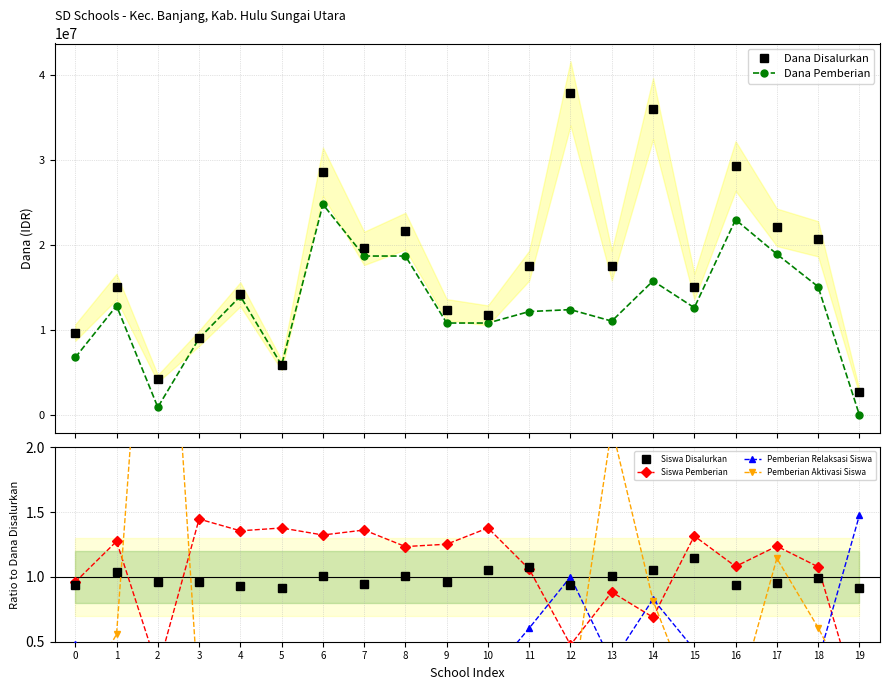

Reading left to right, extract all data points from this chart.

Dana Disalurkan: 0=9675000.0	1=15075000.0	2=4275000.0	3=9000000.0	4=14175000.0	5=5850000.0	6=28575000.0	7=19575000.0	8=21600000.0	9=12375000.0	10=11700000.0	11=17550000.0	12=37800000.0	13=17550000.0	14=36000000.0	15=15075000.0	16=29250000.0	17=22050000.0	18=20700000.0	19=2700000.0
Dana Pemberian: 0=6750000.0	1=12825000.0	2=900000.0	3=9000000.0	4=13950000.0	5=5850000.0	6=24750000.0	7=18675000.0	8=18675000.0	9=10800000.0	10=10800000.0	11=12150000.0	12=12375000.0	13=11025000.0	14=15750000.0	15=12600000.0	16=22950000.0	17=18900000.0	18=15075000.0	19=0.0
Siswa Disalurkan: 0=0.9	1=1.0	2=1.0	3=1.0	4=0.9	5=0.9	6=1.0	7=0.9	8=1.0	9=1.0	10=1.1	11=1.1	12=0.9	13=1.0	14=1.1	15=1.1	16=0.9	17=1.0	18=1.0	19=0.9
Siswa Pemberian: 0=1.0	1=1.3	2=0.3	3=1.4	4=1.4	5=1.4	6=1.3	7=1.4	8=1.2	9=1.3	10=1.4	11=1.1	12=0.5	13=0.9	14=0.7	15=1.3	16=1.1	17=1.2	18=1.1	19=0.0
Pemberian Relaksasi Siswa: 0=0.5	1=0.2	2=0.5	3=0.0	4=0.0	5=0.0	6=0.2	7=0.1	8=0.3	9=0.2	10=0.2	11=0.6	12=1.0	13=0.3	14=0.8	15=0.4	16=0.4	17=0.0	18=0.4	19=1.5
Pemberian Aktivasi Siswa: 0=0.0	1=0.6	2=4.9	3=0.0	4=0.0	5=0.0	6=0.0	7=0.0	8=0.0	9=0.0	10=0.0	11=0.0	12=0.0	13=2.2	14=0.8	15=0.0	16=0.0	17=1.1	18=0.6	19=0.0